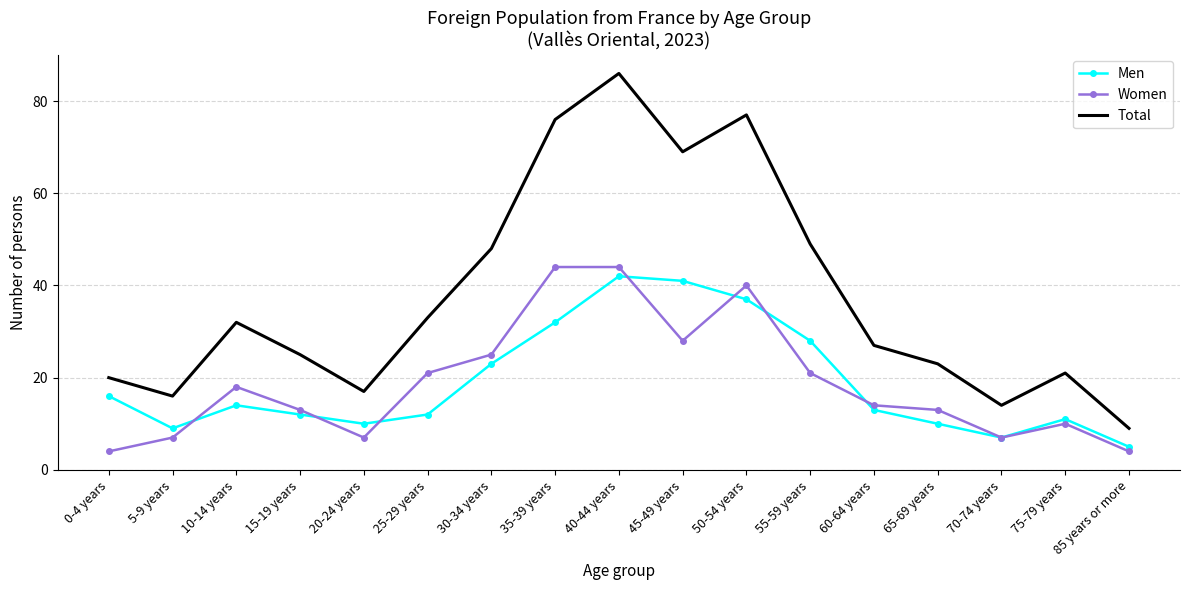

Which category has the lowest value in the Men series?

85 years or more